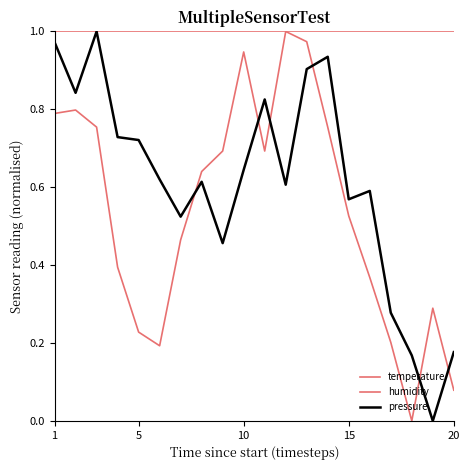

How many lines are shown in the chart?

3